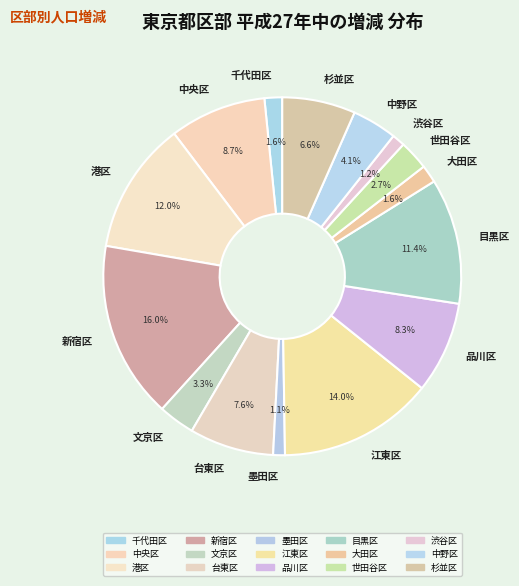

To the nearest percent, what percentage of the pie is 杉並区?

7%